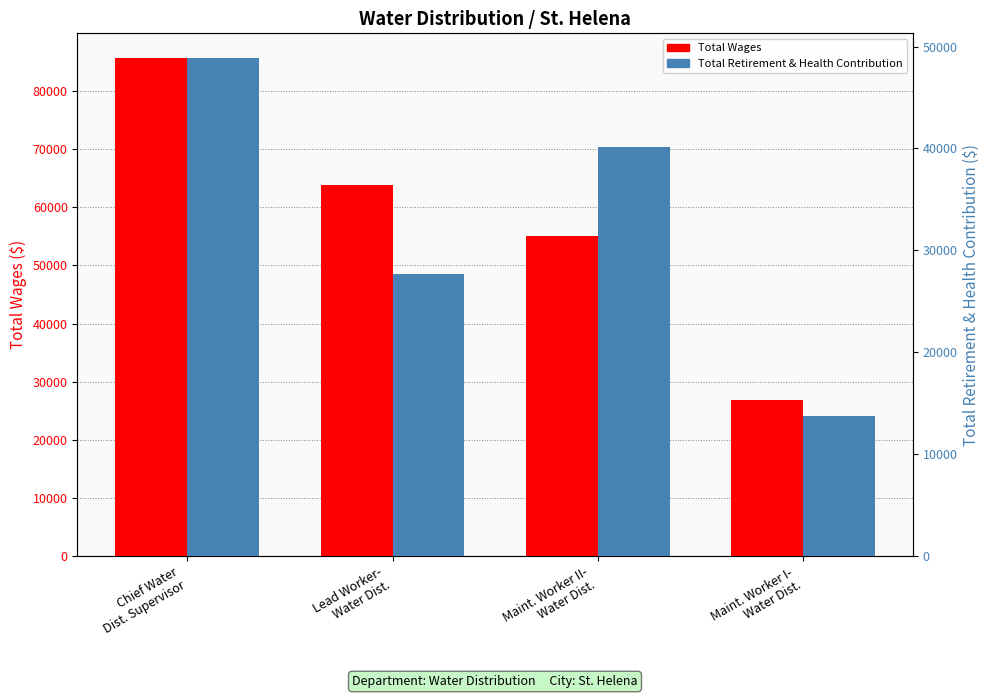

What is the difference between the Total Wages values at Chief Water
Dist. Supervisor and Maint. Worker I-
Water Dist.?

58802.5